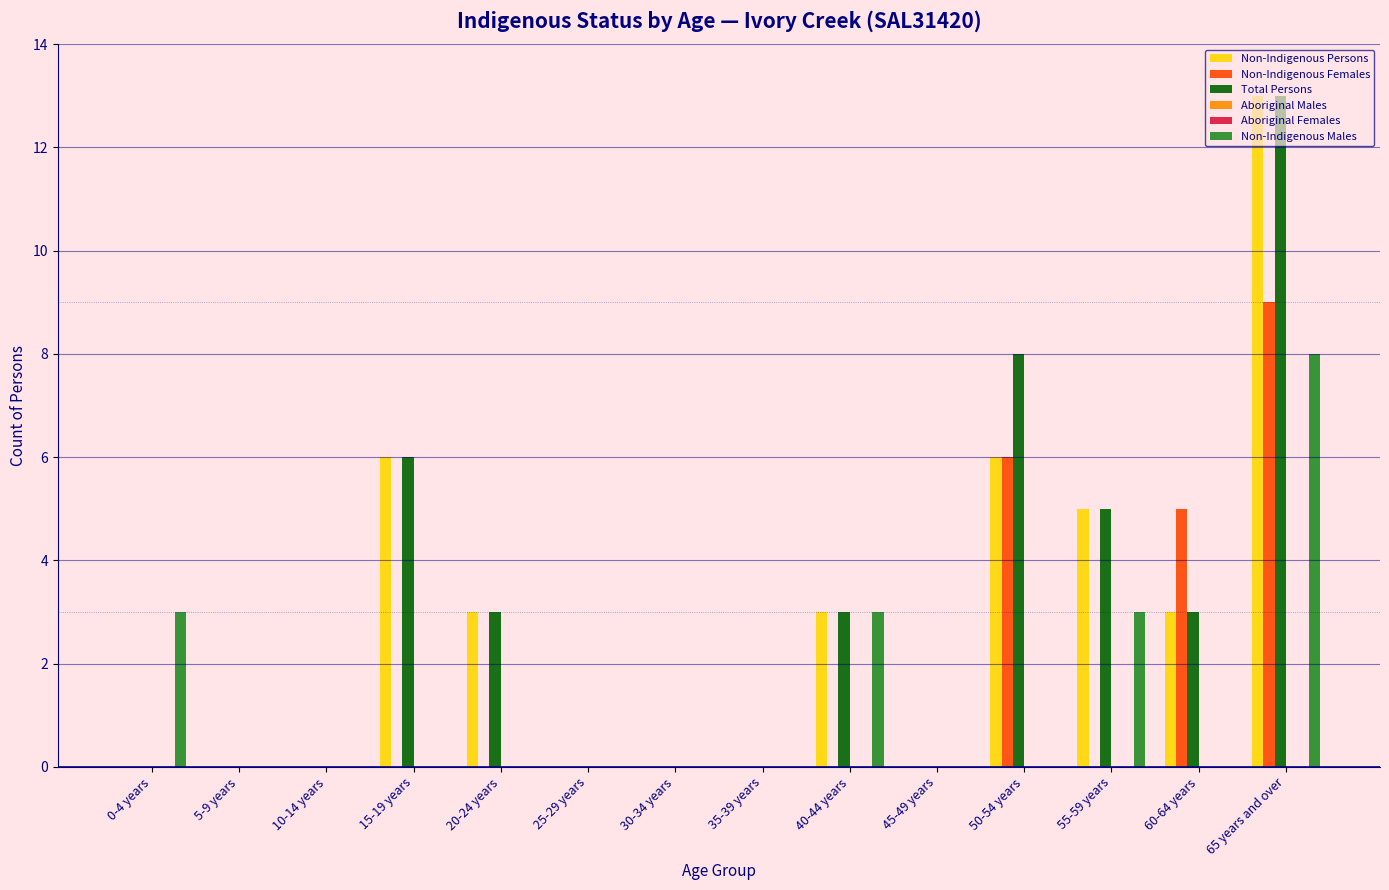

The Non-Indigenous Persons series shows 9 at 65 years and over. True or false?

False